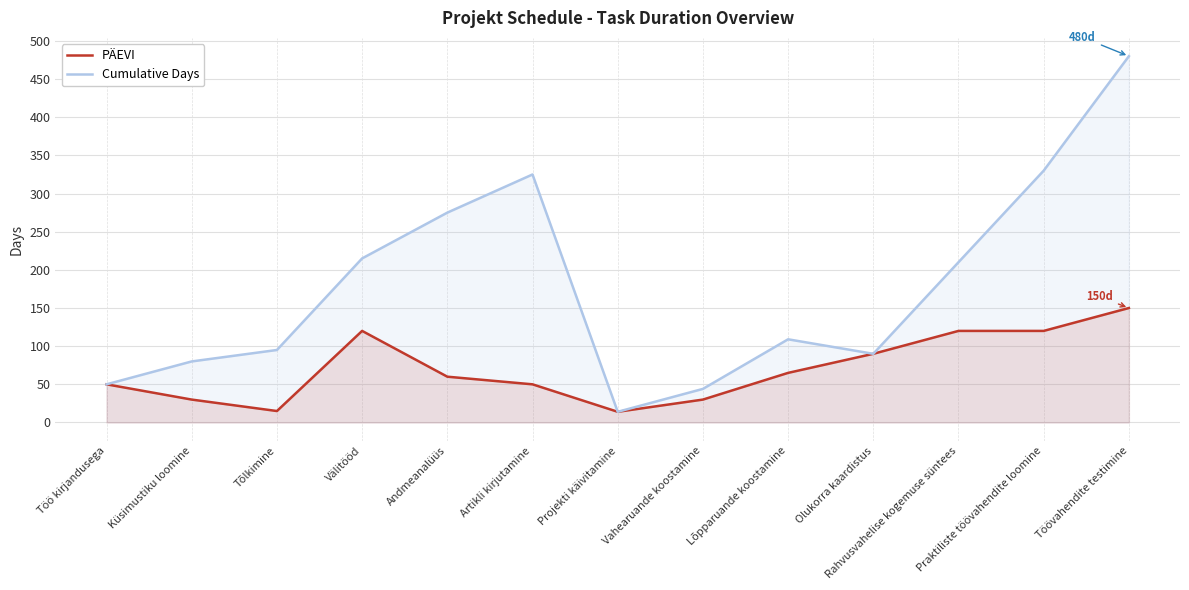

Where is PÄEVI nearest to the value 82?

Olukorra kaardistus